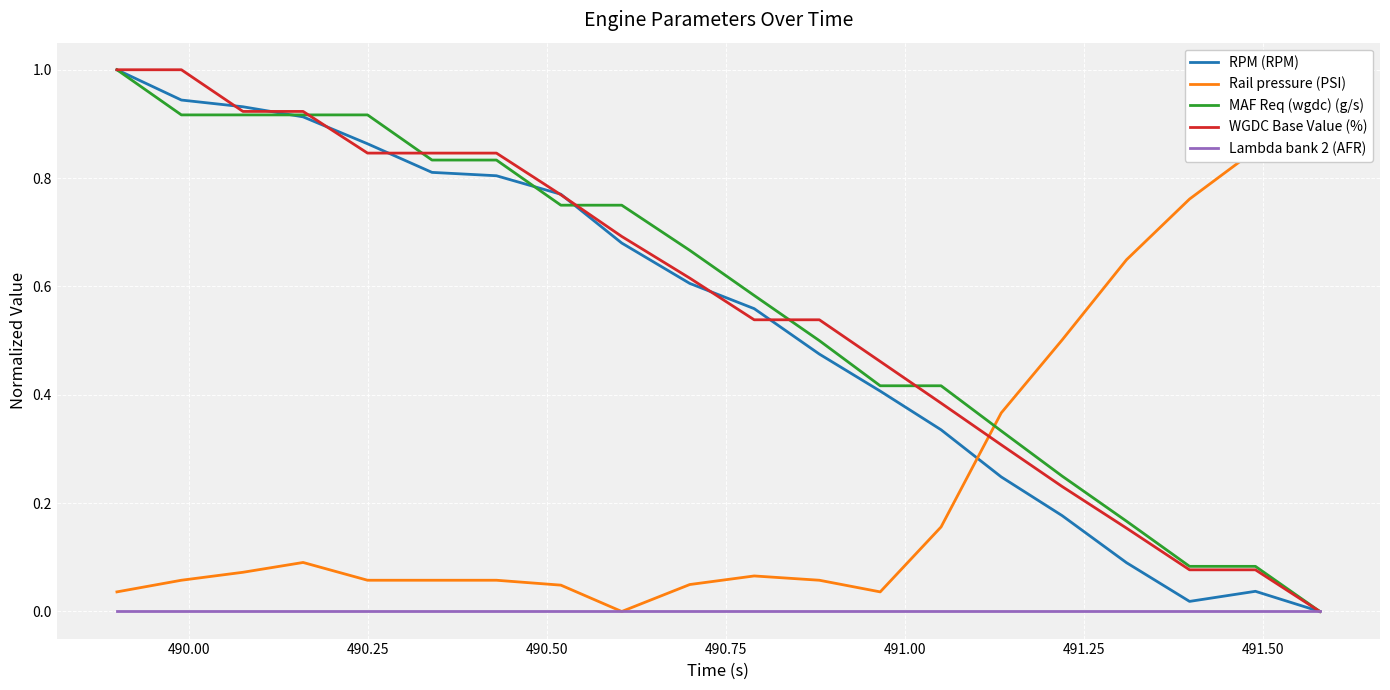

Does the chart display data point markers on the line(s)?

No